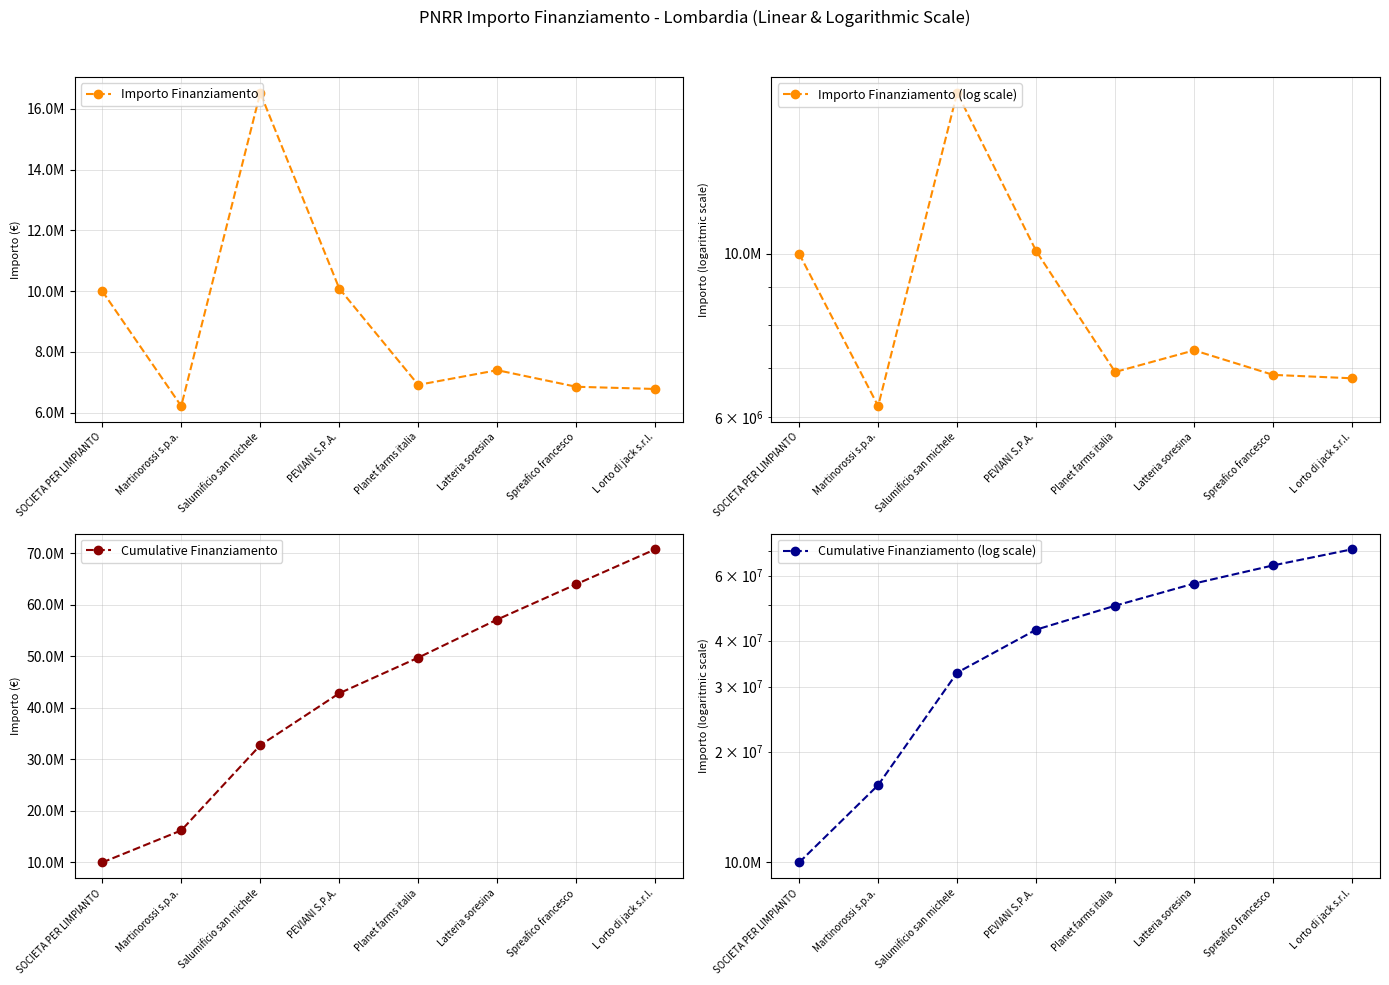

What is the average value of the Importo Finanziamento (log scale) series?

8844512.5